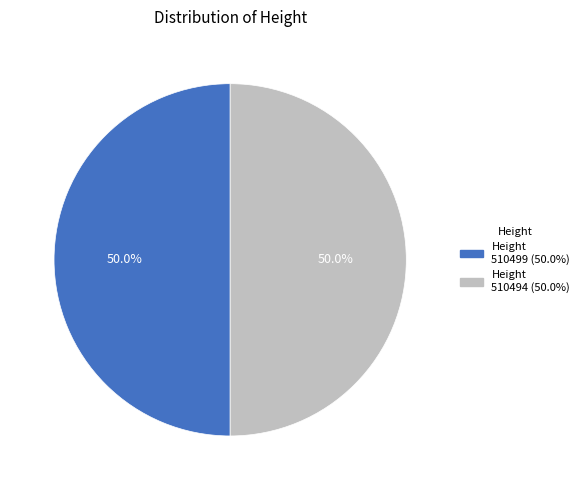

Rank the categories by value from highest to lowest.

510499, 510494